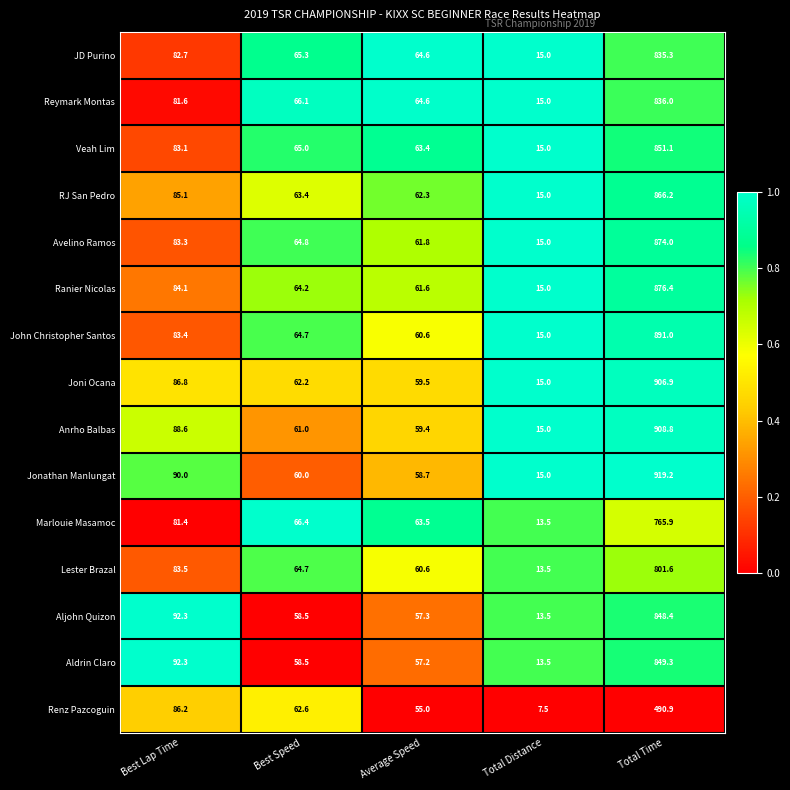

How many series are shown in this chart?

15